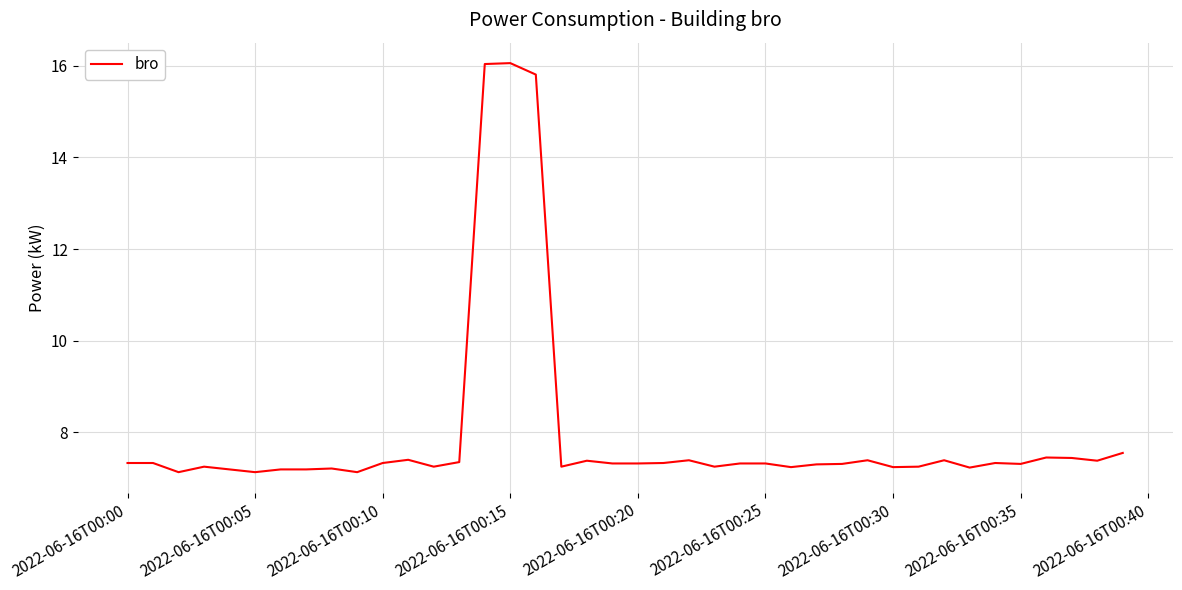

What is the smallest value displayed?

7.1